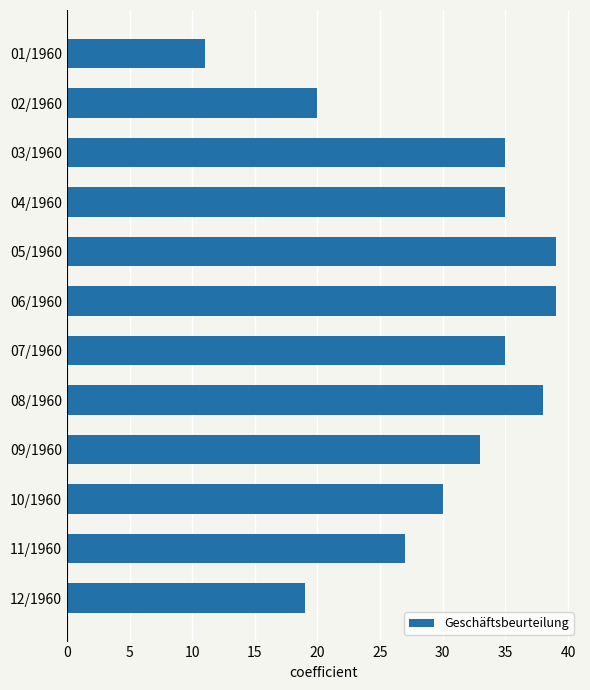

What is the greatest value displayed?

39